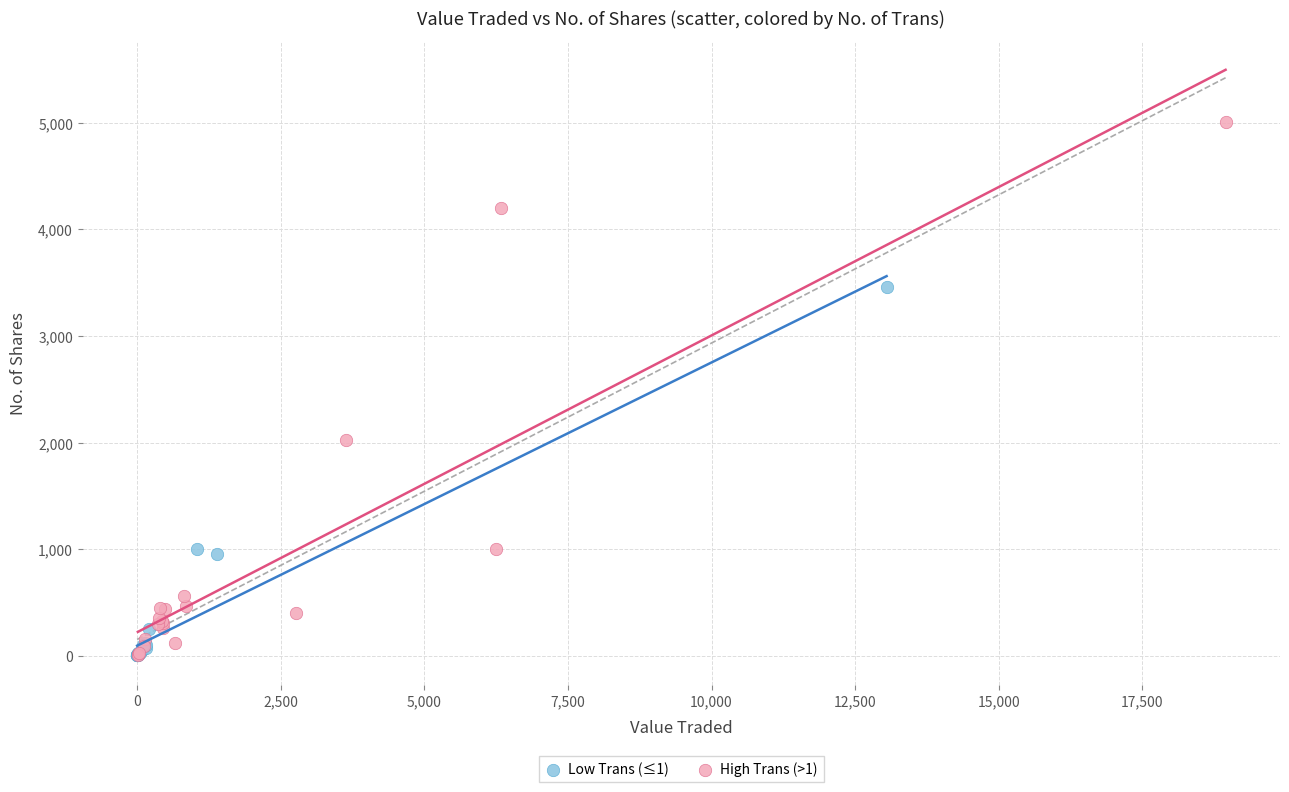

Which series contains the highest Y value?

High Trans (>1)